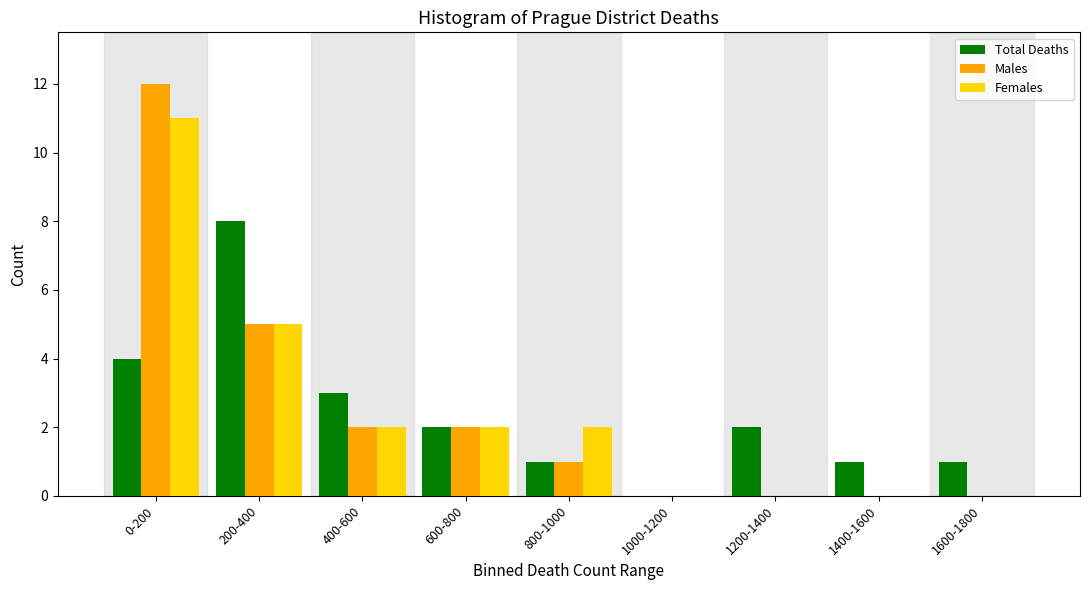

Reading left to right, transcribe all the data shown in this chart.

Total Deaths: 0-200=4	200-400=8	400-600=3	600-800=2	800-1000=1	1000-1200=0	1200-1400=2	1400-1600=1	1600-1800=1
Males: 0-200=12	200-400=5	400-600=2	600-800=2	800-1000=1	1000-1200=0	1200-1400=0	1400-1600=0	1600-1800=0
Females: 0-200=11	200-400=5	400-600=2	600-800=2	800-1000=2	1000-1200=0	1200-1400=0	1400-1600=0	1600-1800=0